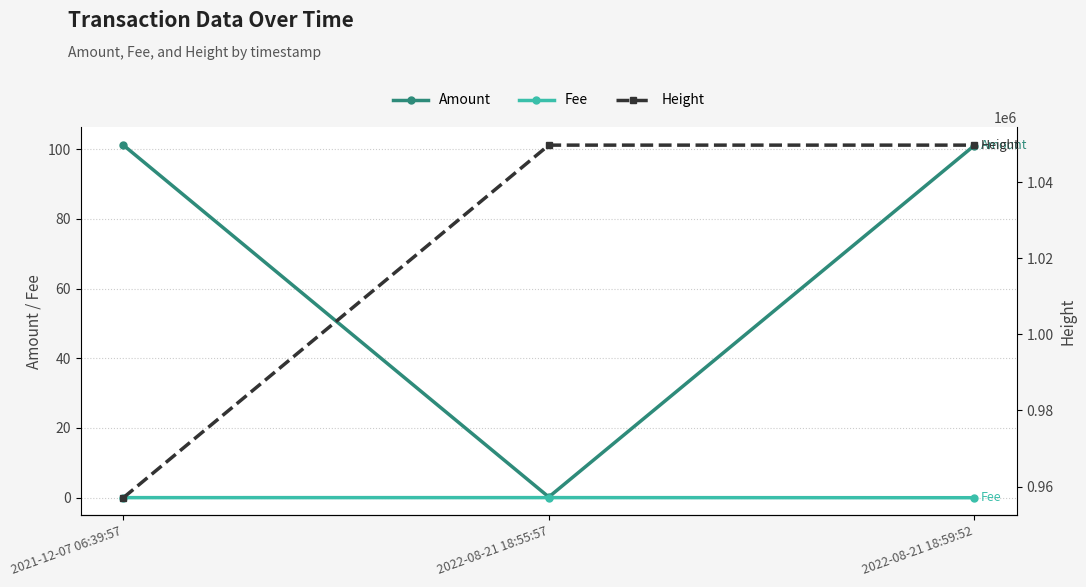

At which label does Height reach its minimum?

2021-12-07 06:39:57